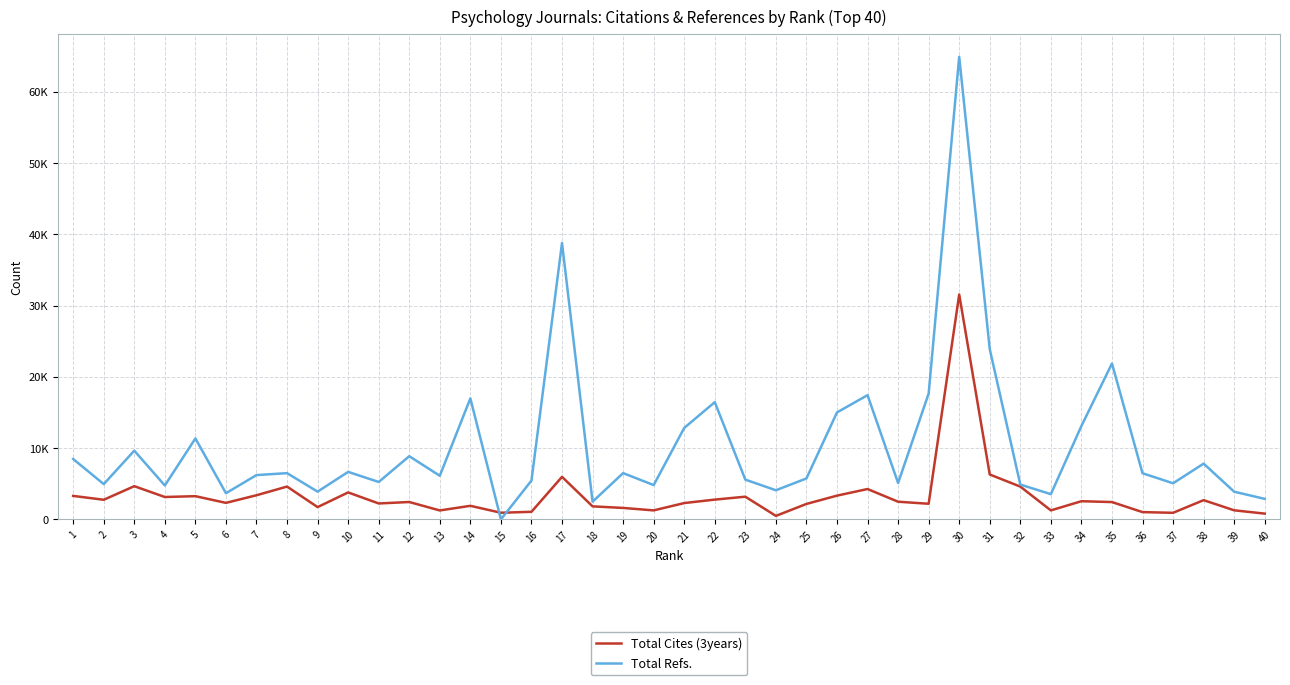

Reading right to left, extract all data points from this chart.

Total Cites (3years): 809	1274	2698	923	1021	2430	2550	1262	4600	6299	31548	2192	2479	4259	3332	2167	492	3184	2775	2291	1263	1607	1828	5969	1065	930	1904	1255	2438	2234	3781	1724	4603	3386	2317	3257	3140	4659	2752	3295
Total Refs.: 2877	3885	7822	5067	6475	21871	13105	3540	4882	23890	64897	17656	5103	17429	15007	5744	4086	5579	16448	12833	4813	6494	2480	38779	5447	0	16980	6120	8862	5250	6664	3893	6486	6218	3671	11356	4756	9641	4948	8471